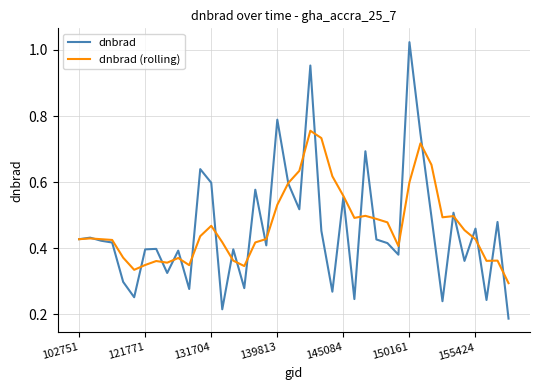

Which series has the largest range (max minus min)?

dnbrad